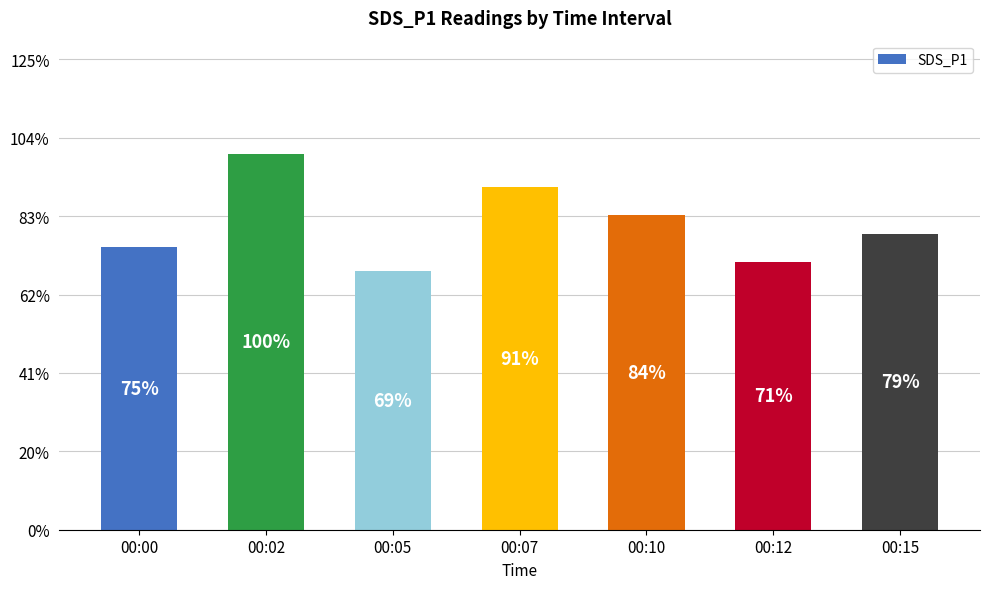

Are the bars horizontal?

No